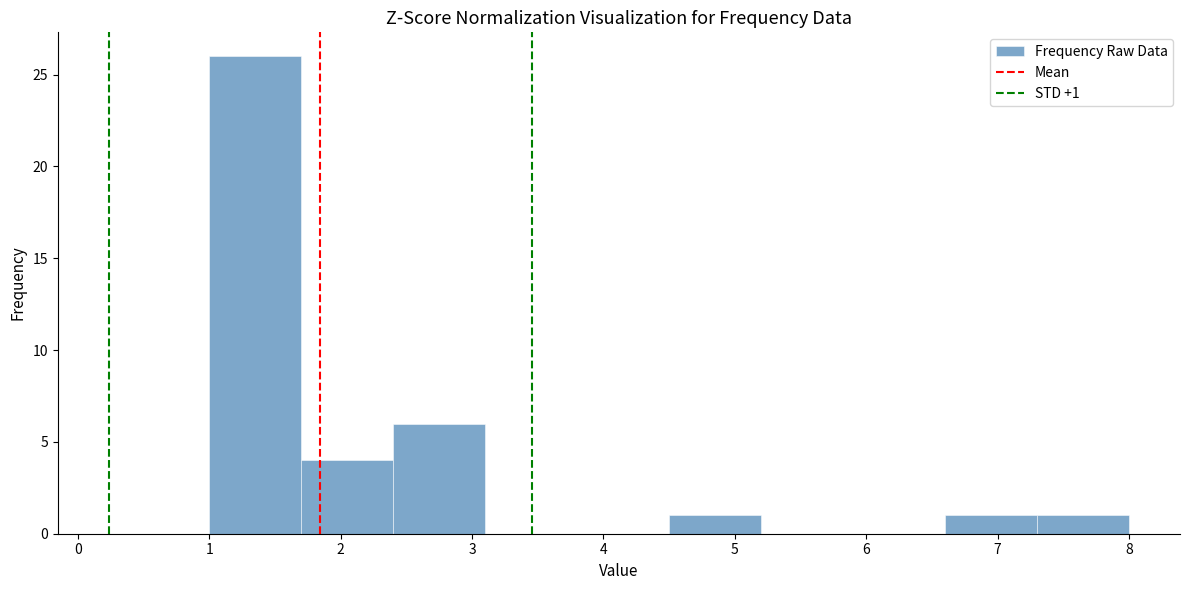

Over which range of the x-axis is the bar tallest?

1.0 to 1.7